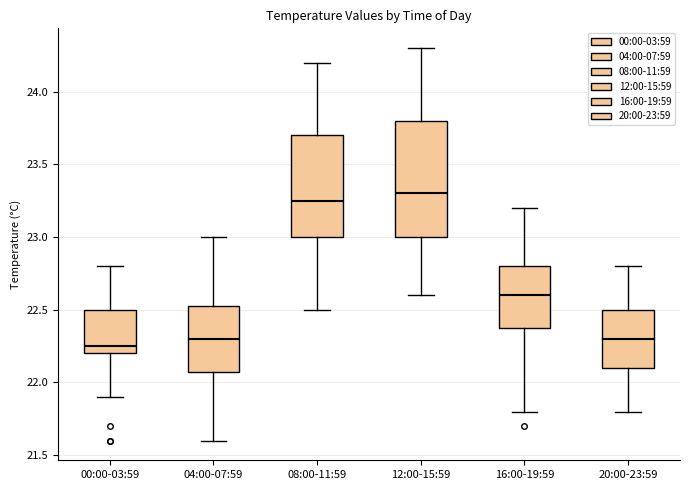

Which box is the tallest, from its lower edge to its upper edge?

12:00-15:59